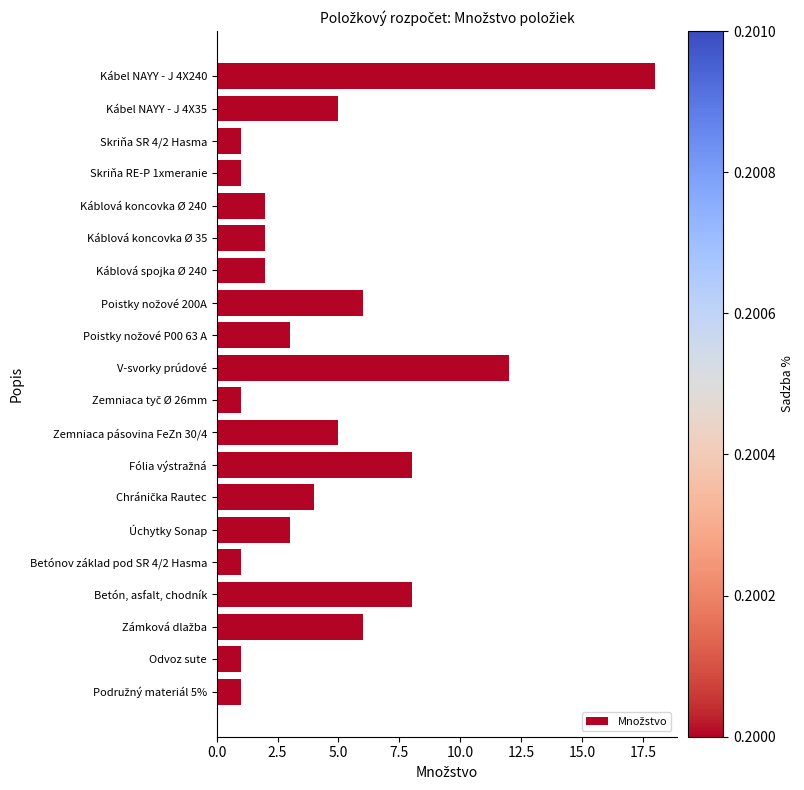

Reading top to bottom, list all the values displayed in this chart.

18	5	1	1	2	2	2	6	3	12	1	5	8	4	3	1	8	6	1	1